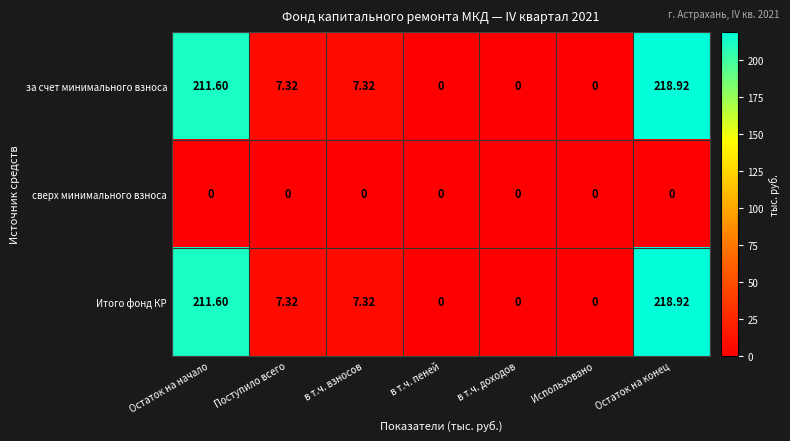

Is the value of сверх минимального взноса at Остаток на конец greater than the value of Итого фонд КР at в т.ч. взносов?

No